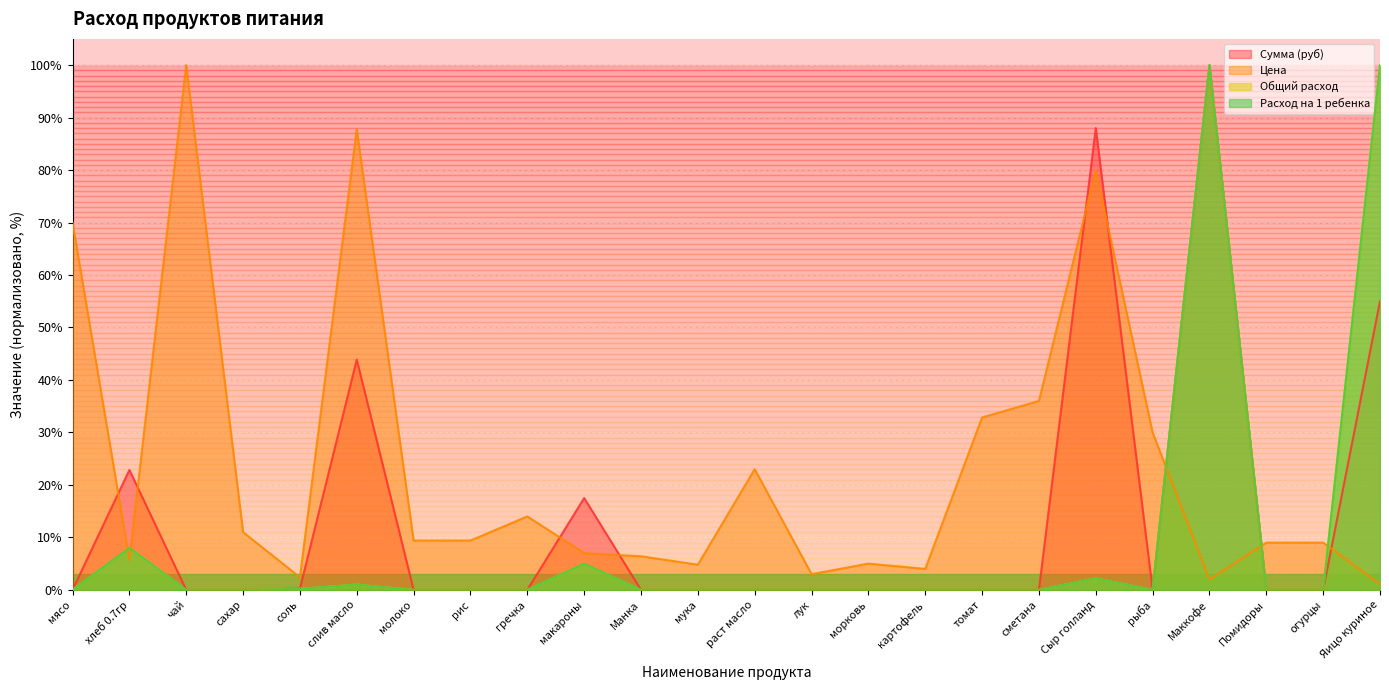

Which series ends up on top after the final intersection of Расход на 1 ребенка and Цена?

Расход на 1 ребенка